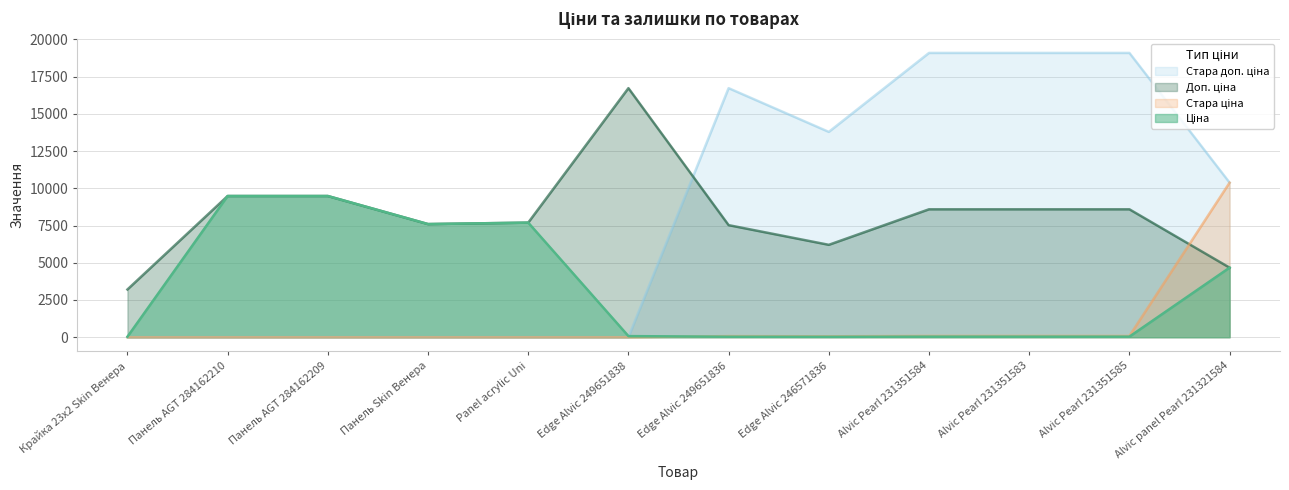

What are all the series names shown in the legend?

Ціна, Доп. ціна, Стара ціна, Стара доп. ціна